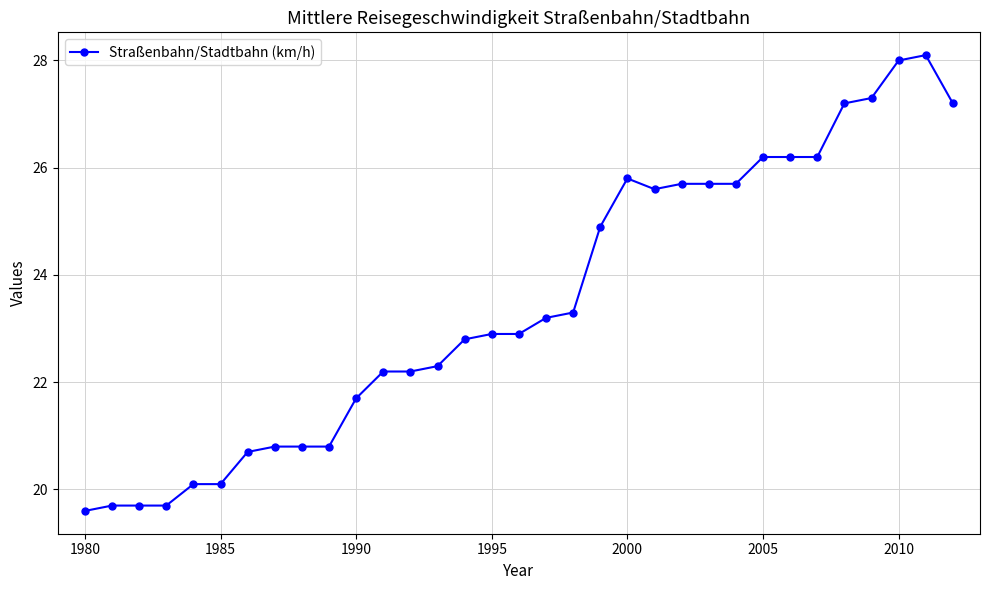

What is the minimum value shown in the chart?

19.6